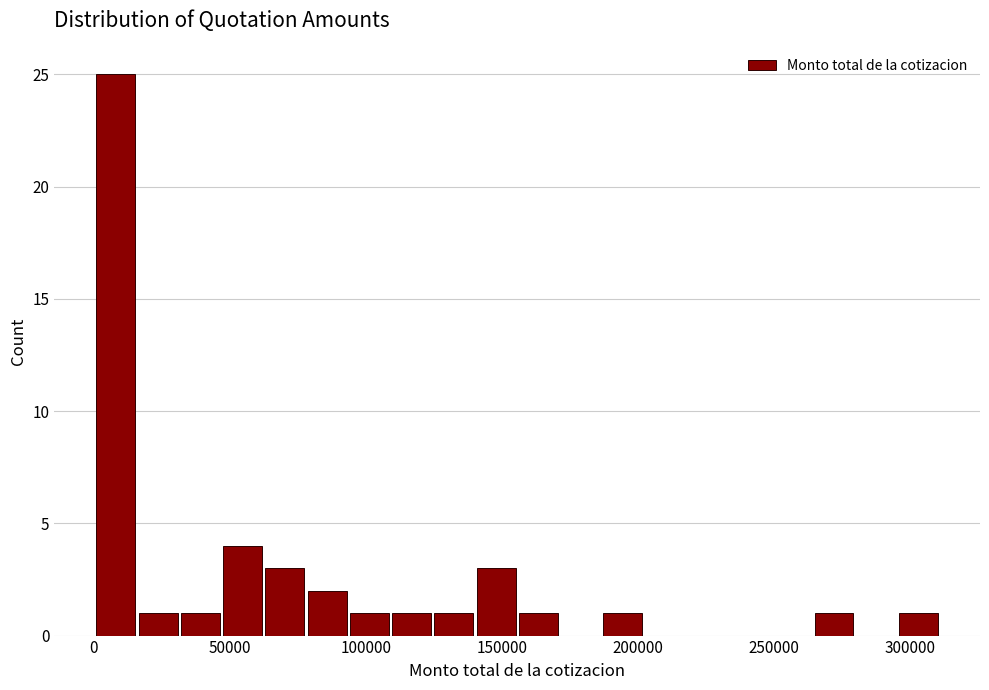

Around what value on the x-axis is the tallest bar? Give the approximate position of its centre, as read against the axis.

10000